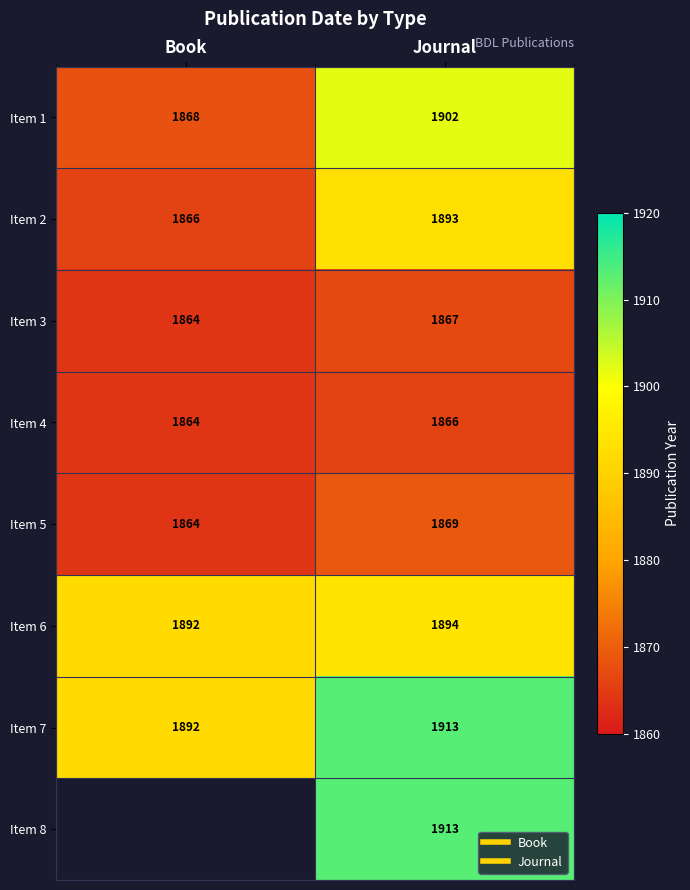

The Item 6 series shows 1892.0 at Book. True or false?

True